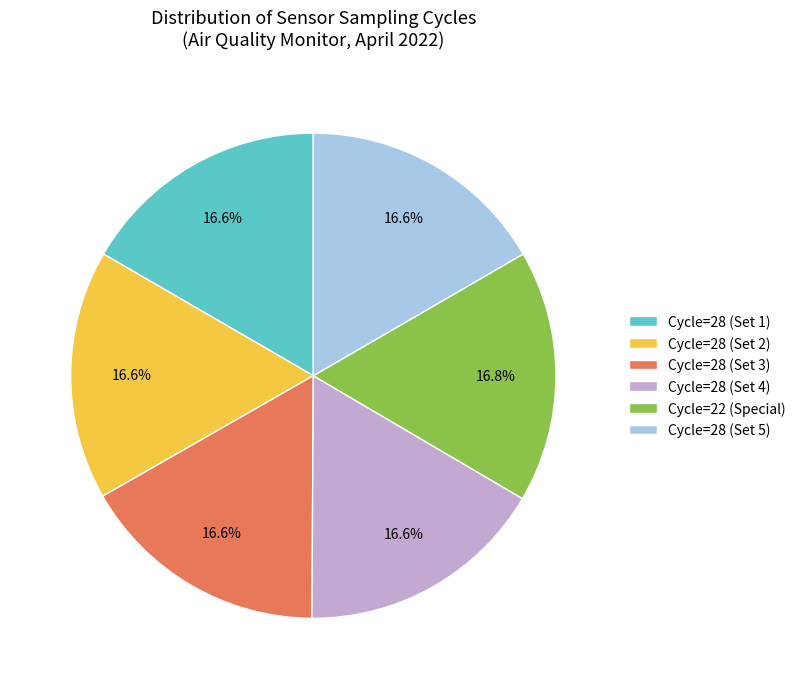

What percentage do Cycle=28 (Set 4) and Cycle=28 (Set 1) together represent?

33.3%